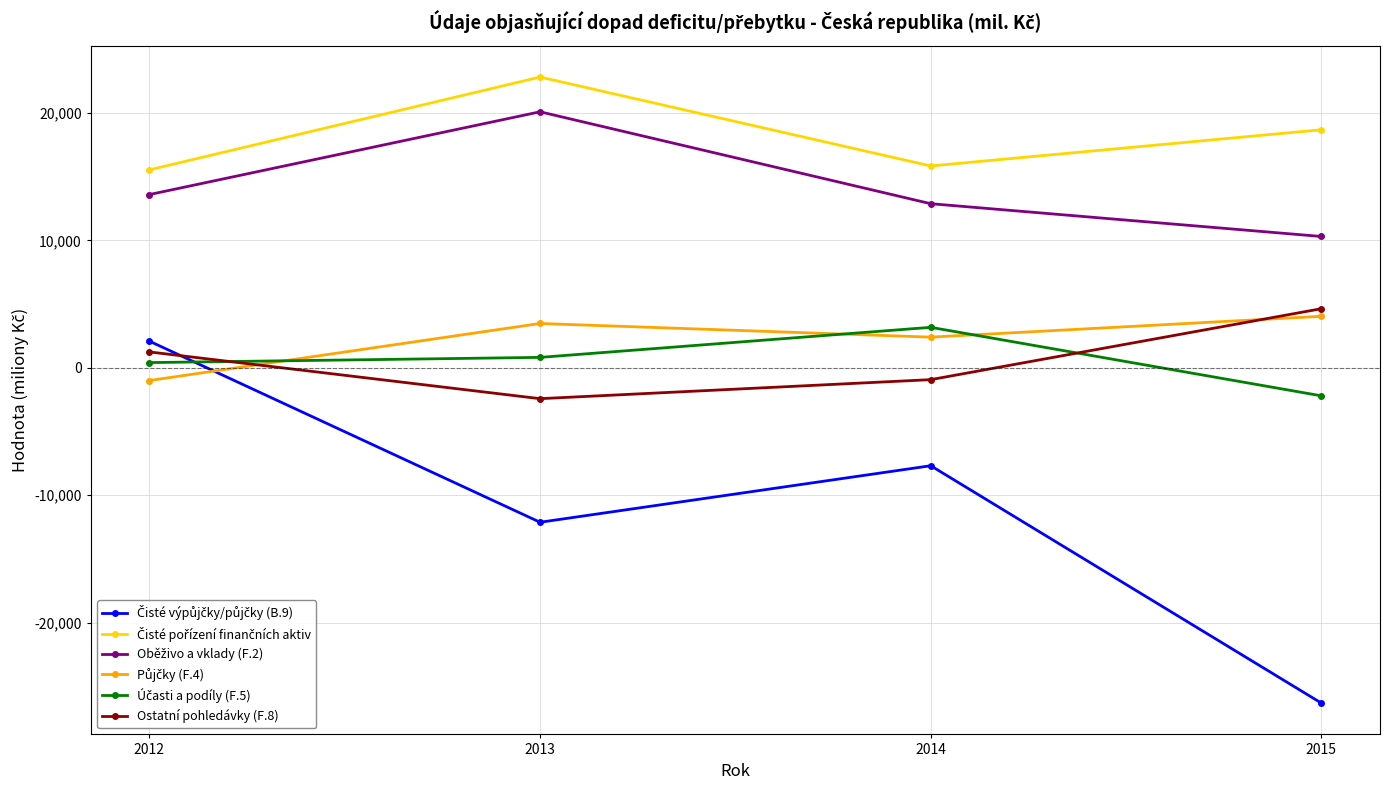

Which label corresponds to the smallest value in the chart?

2015